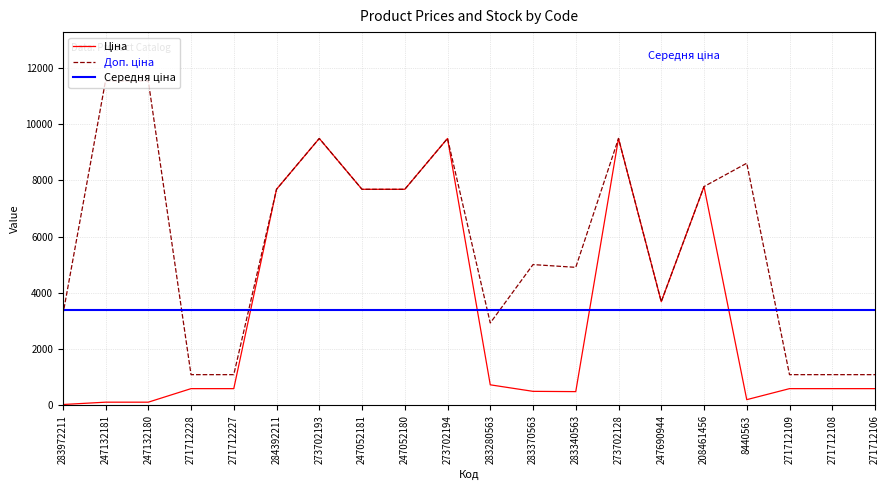

What is the total value across all series at 271712109?

1690.1